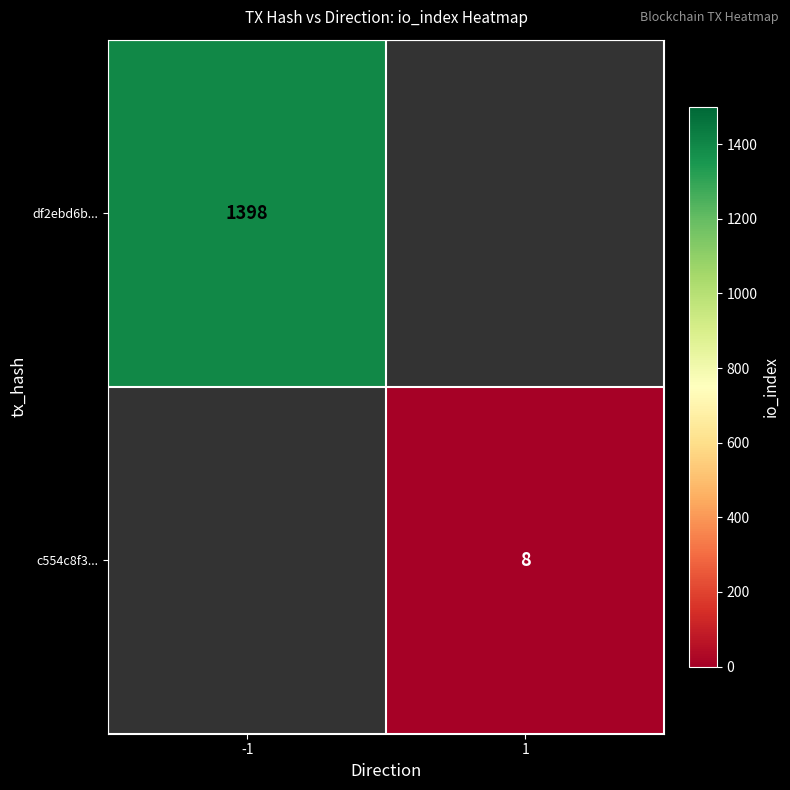

True or false: df2ebd6b... has a value of 433 at -1.

False